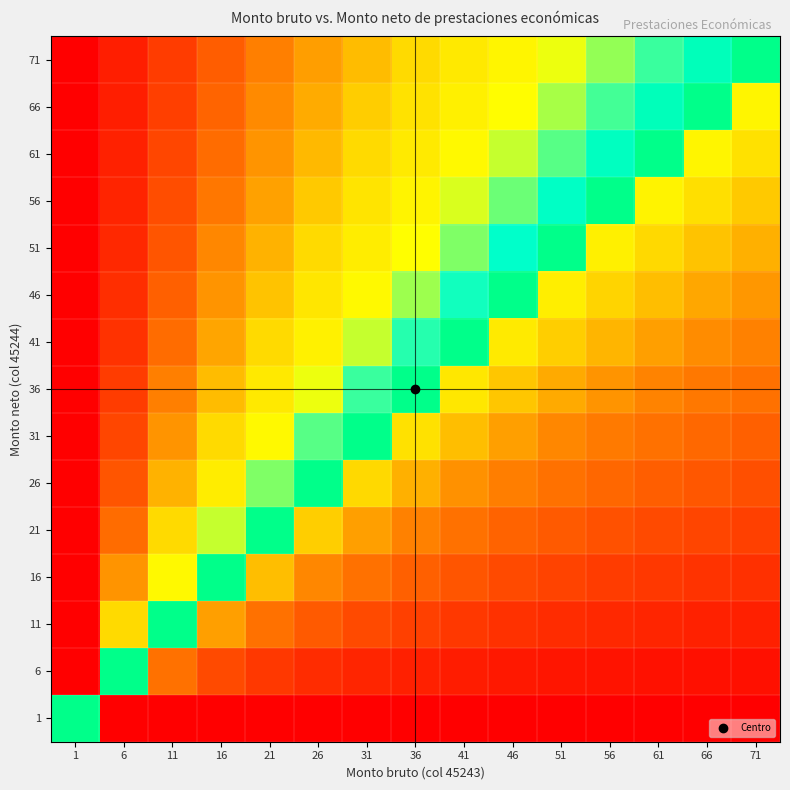

What is the spread (max minus min) of values at 46?

1.4